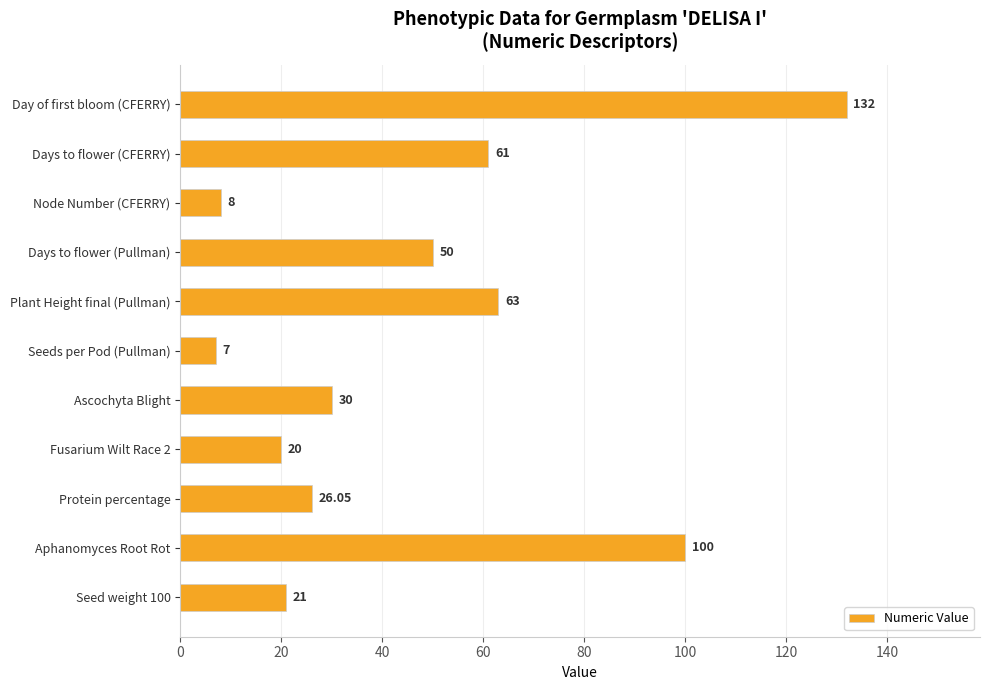

List the labels in order of value, largest first.

Day of first bloom (CFERRY), Aphanomyces Root Rot, Plant Height final (Pullman), Days to flower (CFERRY), Days to flower (Pullman), Ascochyta Blight, Protein percentage, Seed weight 100, Fusarium Wilt Race 2, Node Number (CFERRY), Seeds per Pod (Pullman)